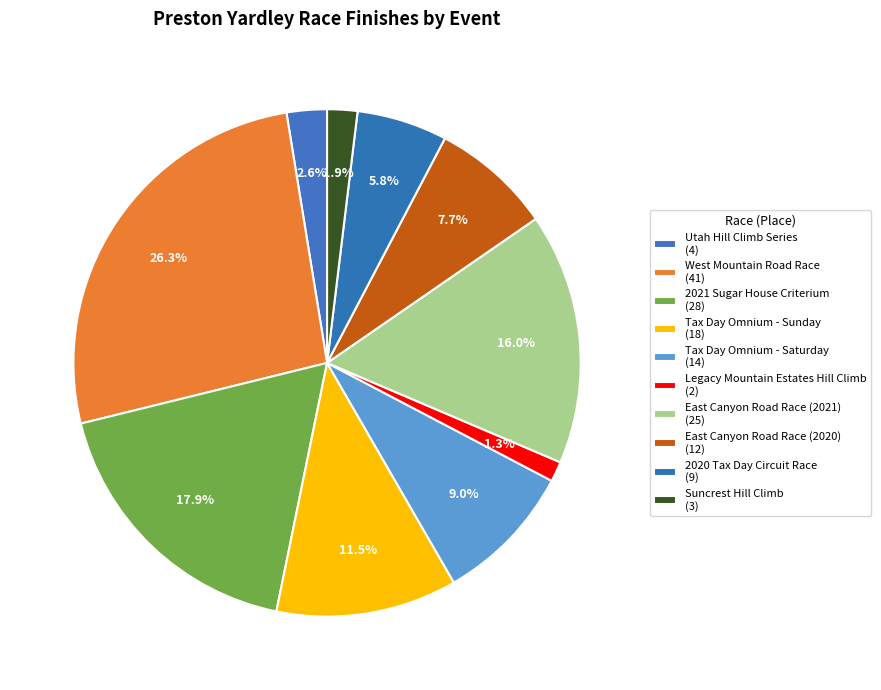

Count the number of slices in the pie.

10